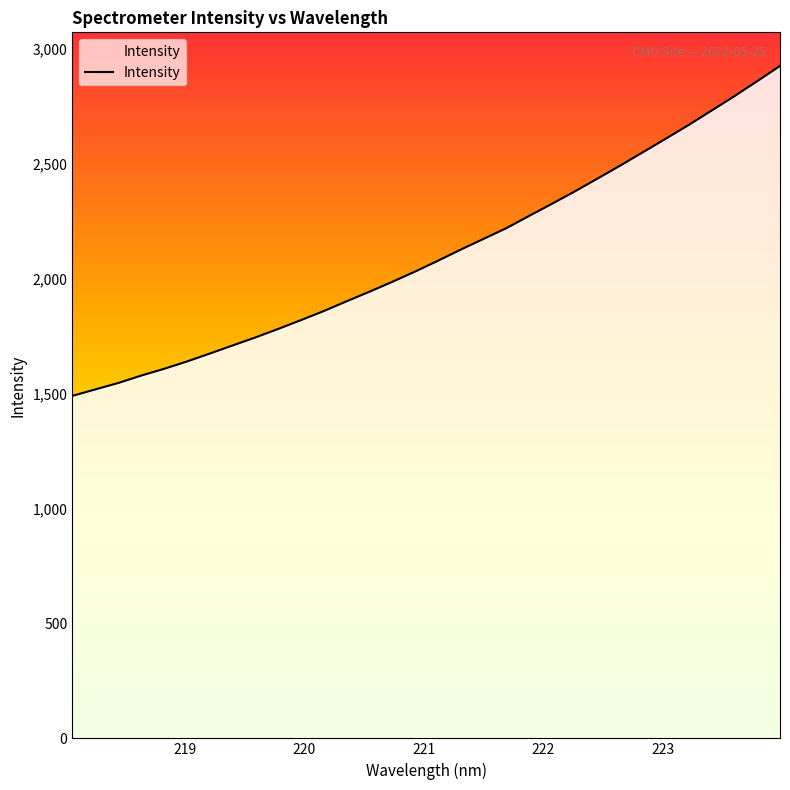

What is the maximum value shown in the chart?

2924.8